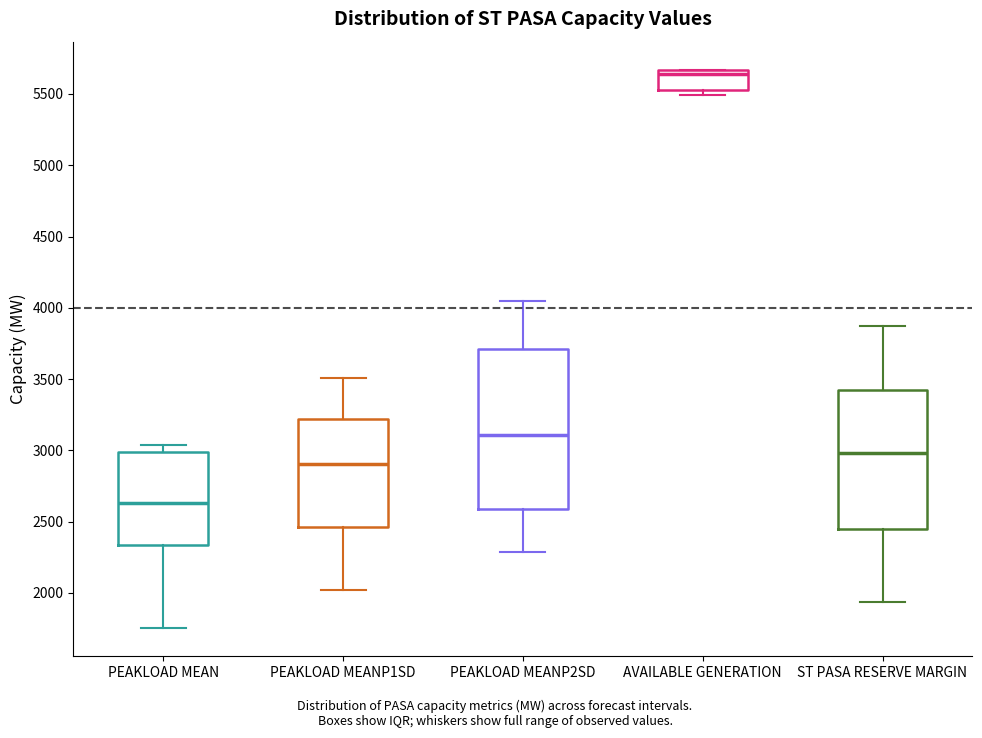

Reading left to right, read every box against the y-axis: the position of its median line, the range the box covers, and the ends of its whiskers. The values are not printed on the chart, so give them approximately, as read against the axis.

PEAKLOAD MEAN: median 2650, box 2350 to 3000, whiskers 1750 to 3050
PEAKLOAD MEANP1SD: median 2900, box 2450 to 3200, whiskers 2000 to 3500
PEAKLOAD MEANP2SD: median 3100, box 2600 to 3700, whiskers 2300 to 4050
AVAILABLE GENERATION: median 5650 (just below the box's upper edge), box 5550 to 5650, whiskers 5500 to 5650
ST PASA RESERVE MARGIN: median 3000, box 2450 to 3450, whiskers 1950 to 3850